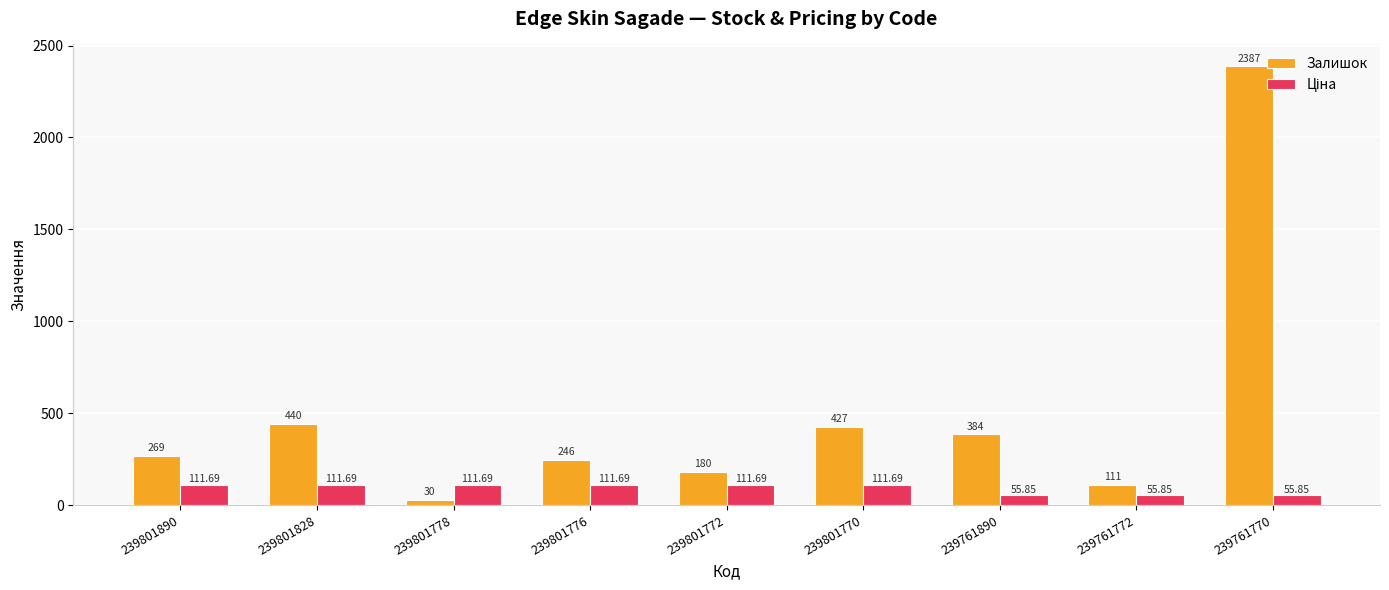

Which series changed the most between 239801828 and 239761890?

Залишок